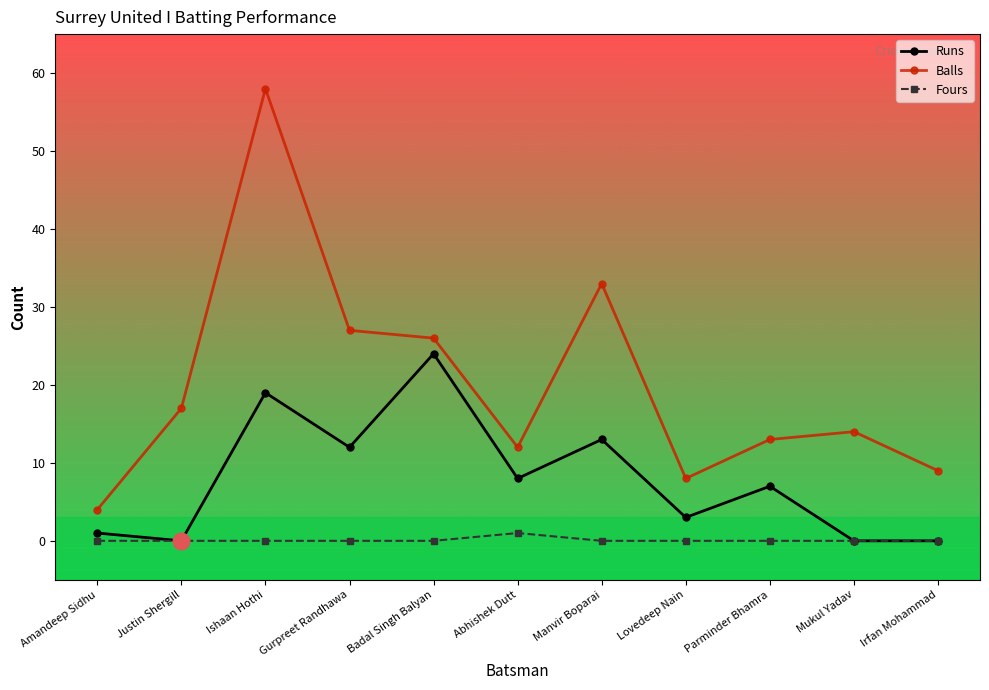

Which series has the largest total across all categories?

Balls